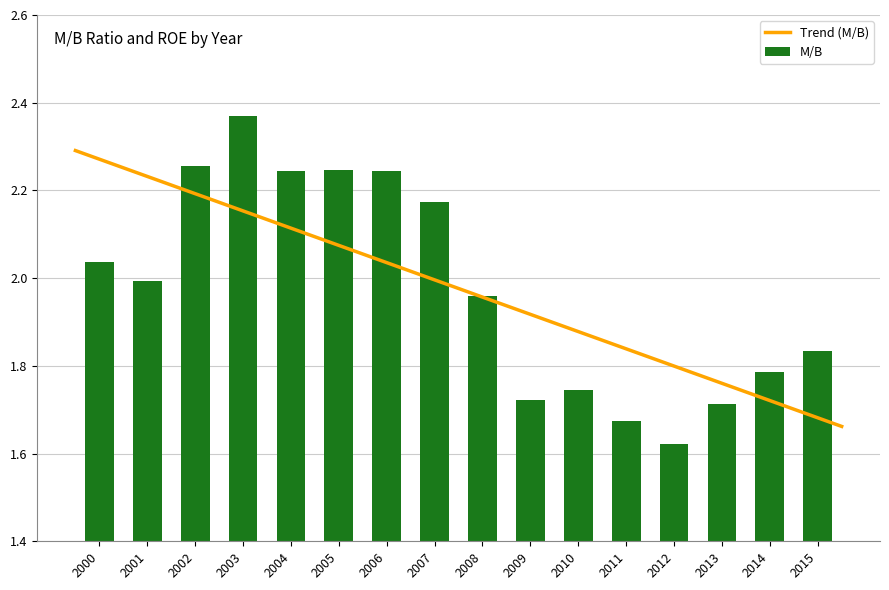

What is the maximum value shown in the chart?

2.4